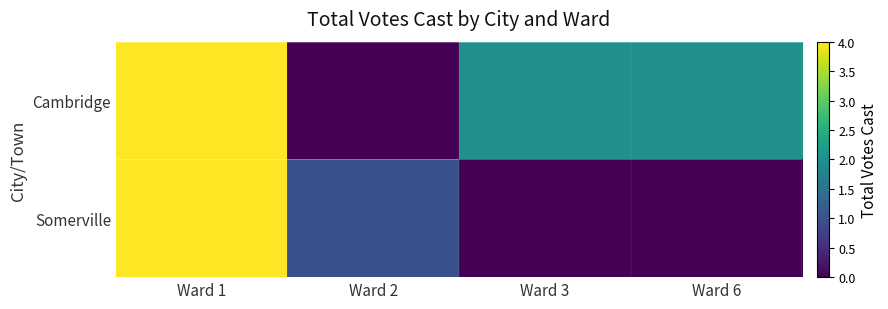

Rank the series by their maximum value, from lowest to highest.

Cambridge, Somerville